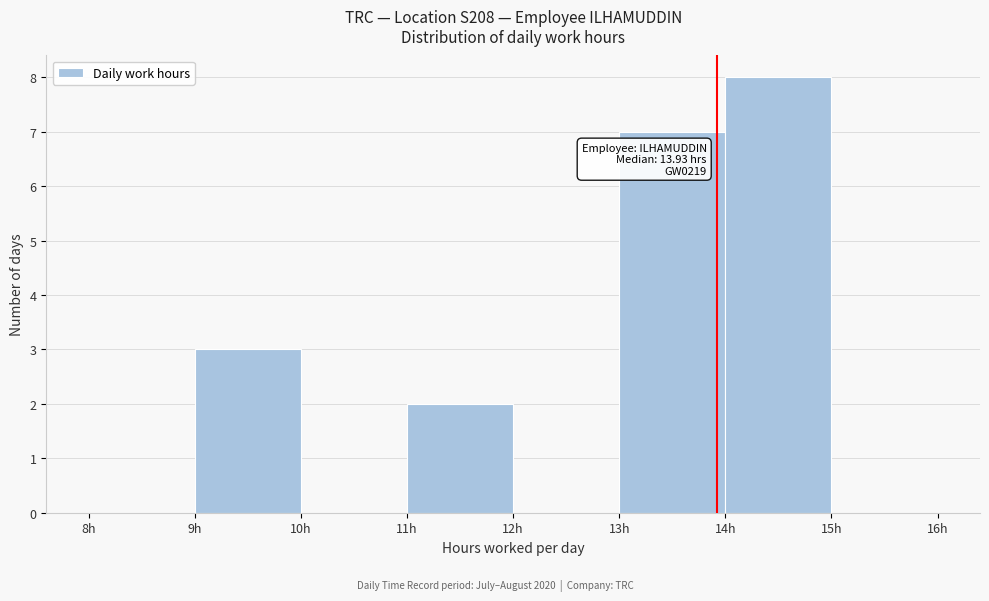

Over which range of the x-axis is the bar tallest?

14 to 15